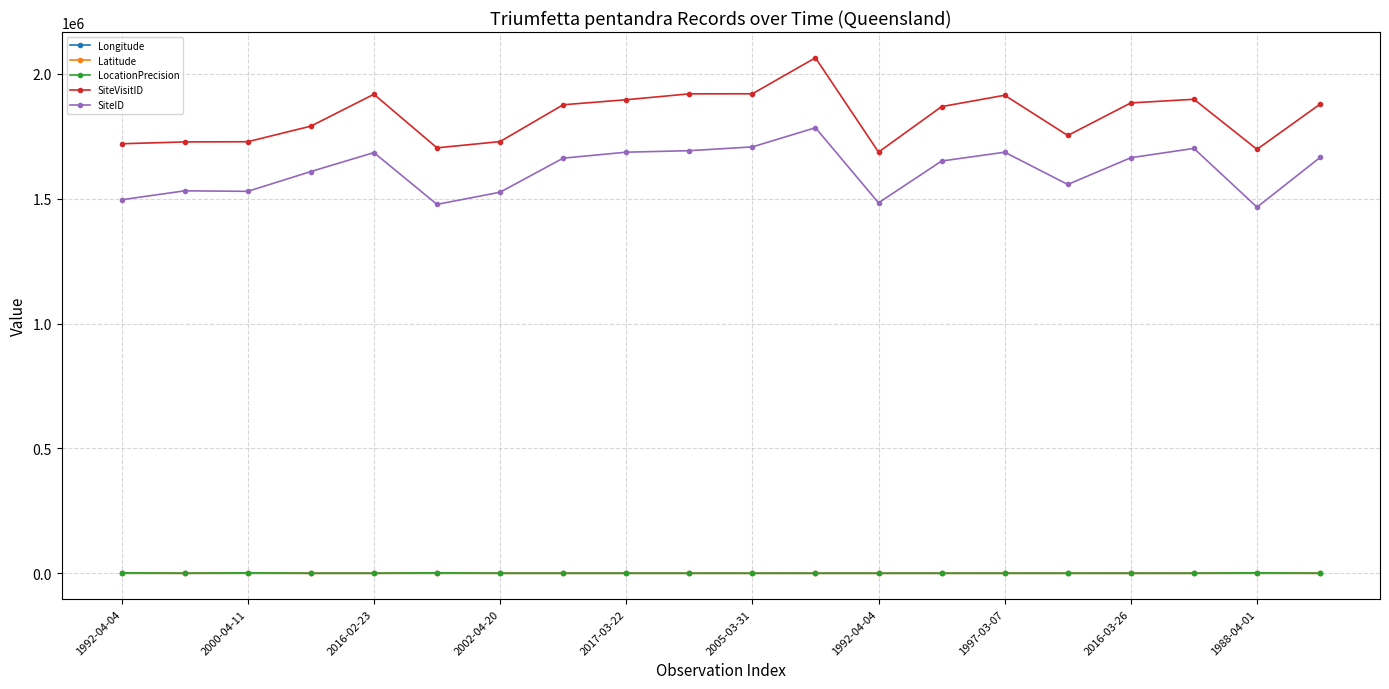

What is the highest value of the SiteID series?

1783940.0